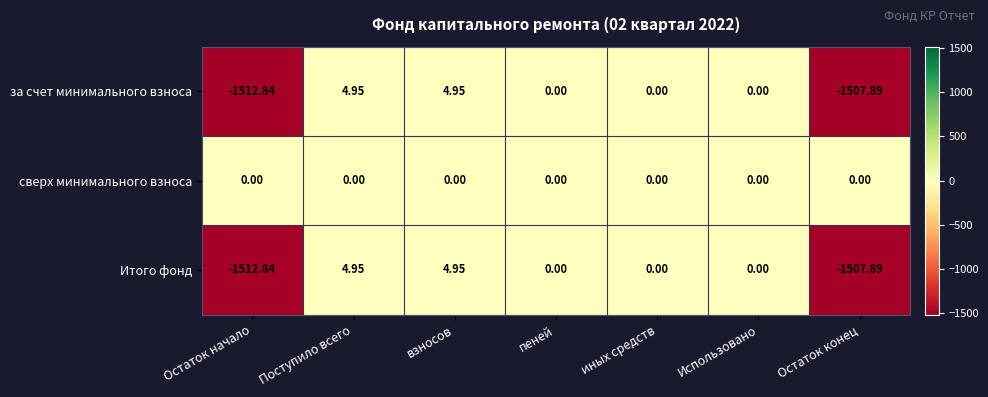

What is the difference between the highest and lowest values at Остаток начало?

1512.8